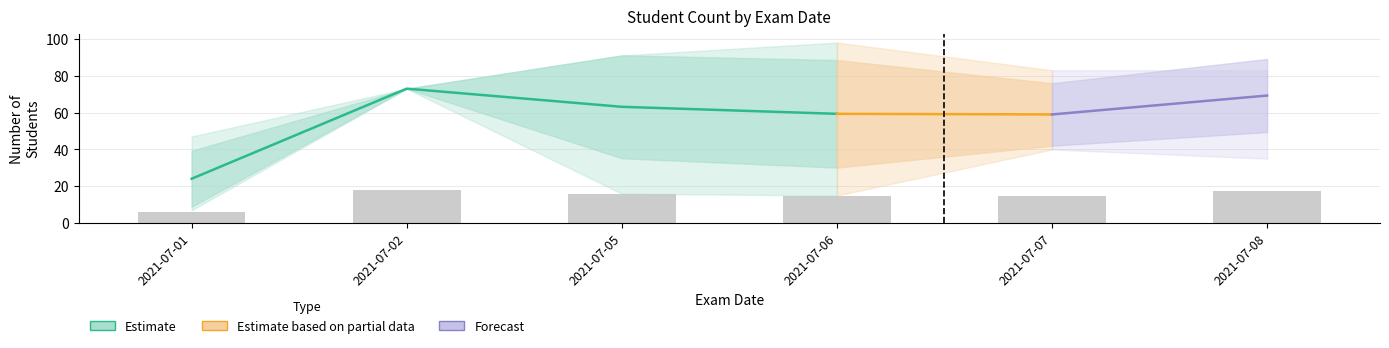

What is the difference between the highest and lowest values at 2021-07-08?

74